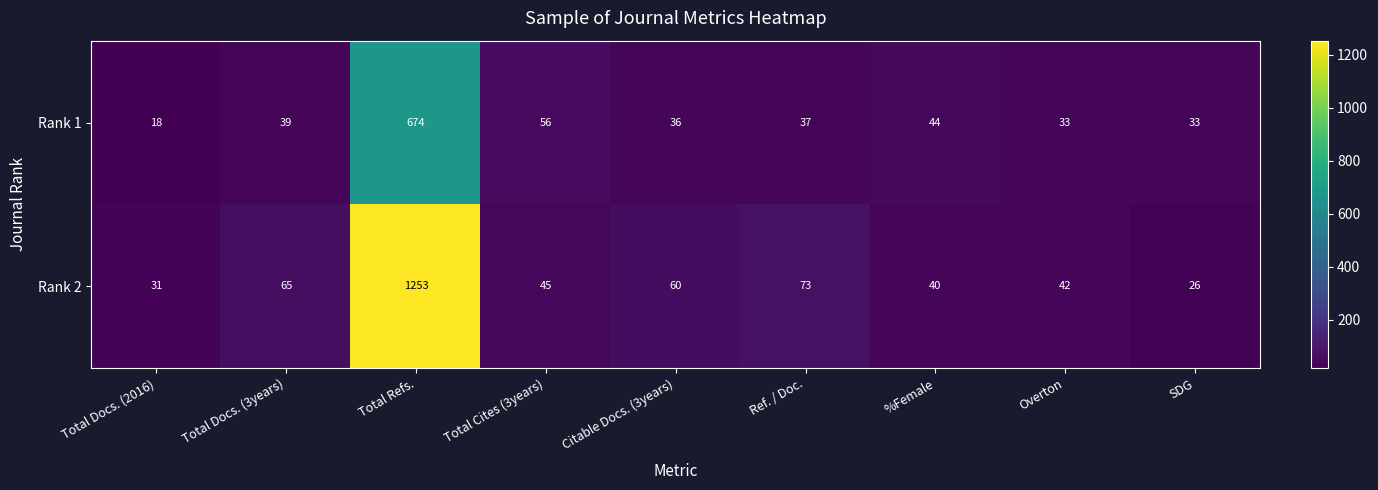

Count the number of categories in the chart.

9